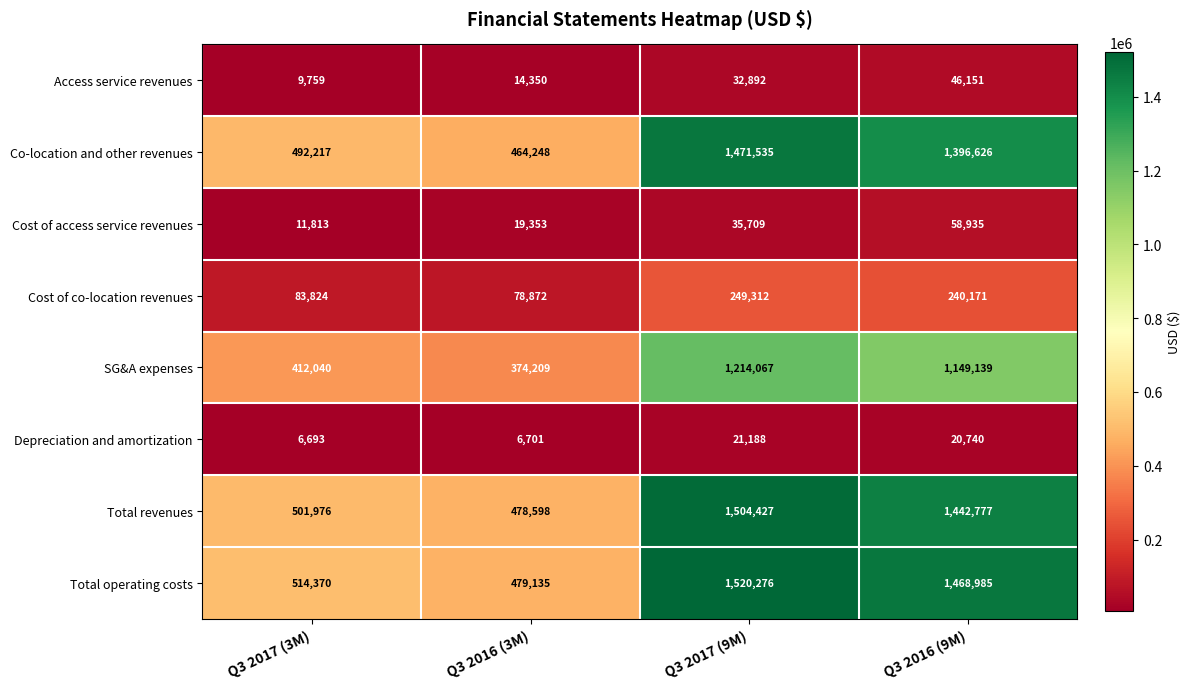

At which label does SG&A expenses first exceed 1149139?

Q3 2017 (9M)